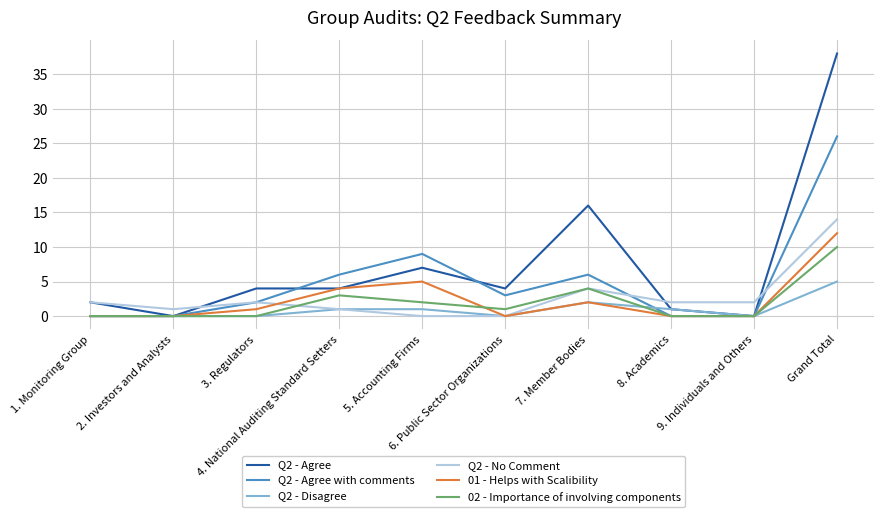

What is the maximum value shown in the chart?

38